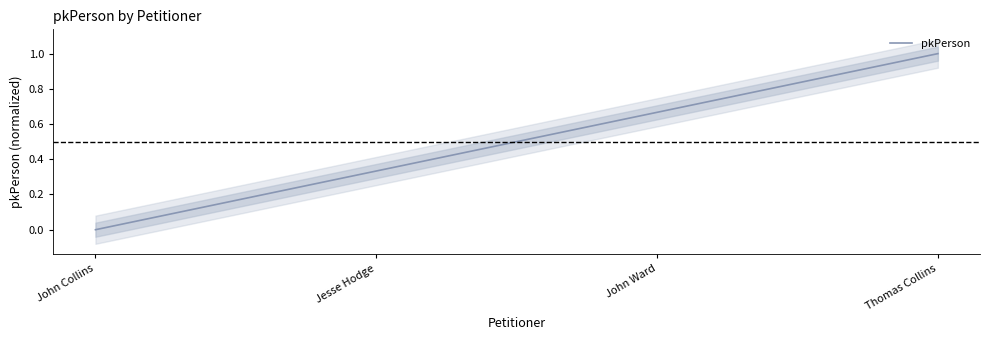

How many data points does each series have?

4